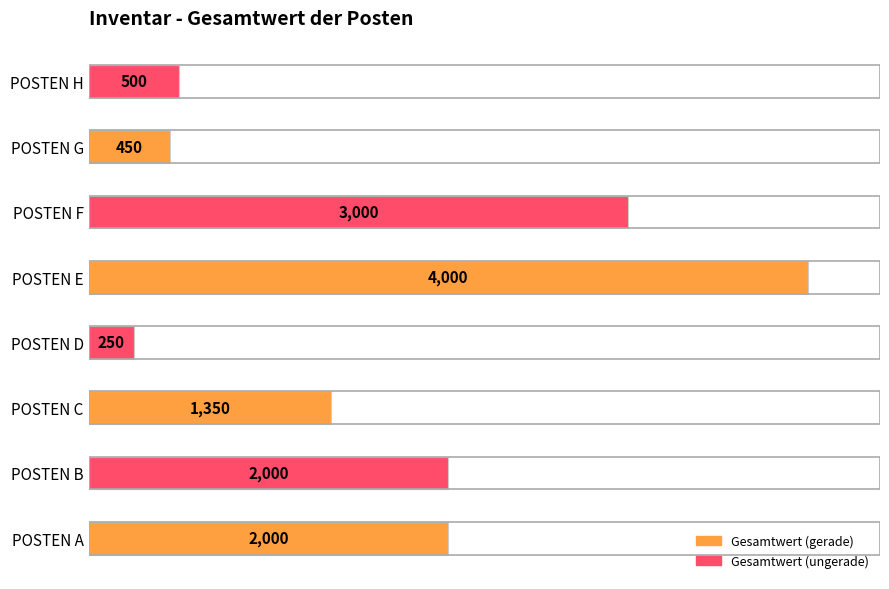

What is the sum of all values?

13550